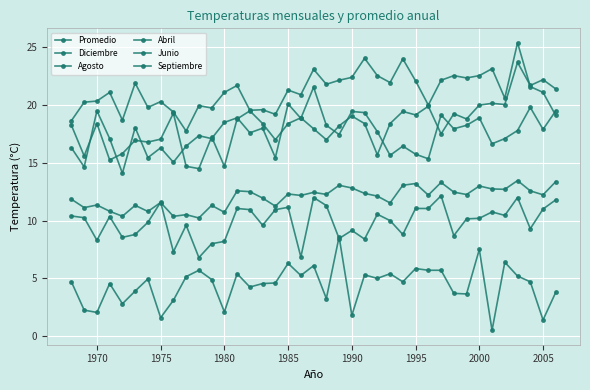

What is the lowest value of the Septiembre series?

14.1